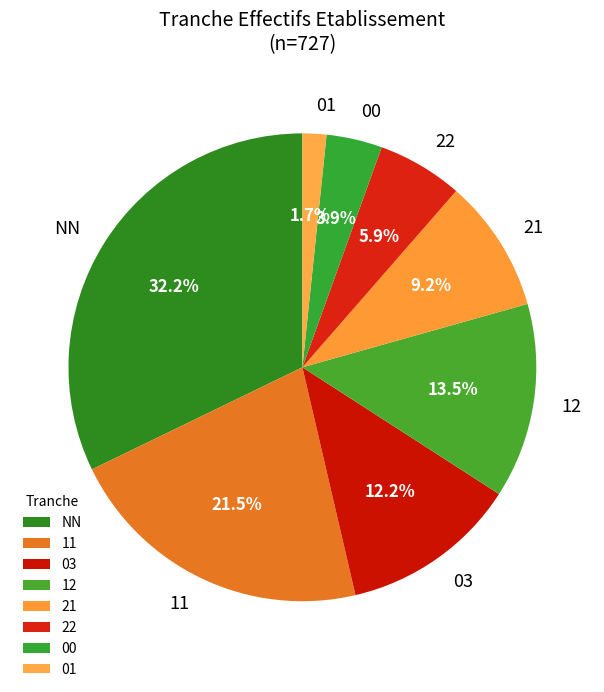

Rank the categories by value from highest to lowest.

NN, 11, 12, 03, 21, 22, 00, 01